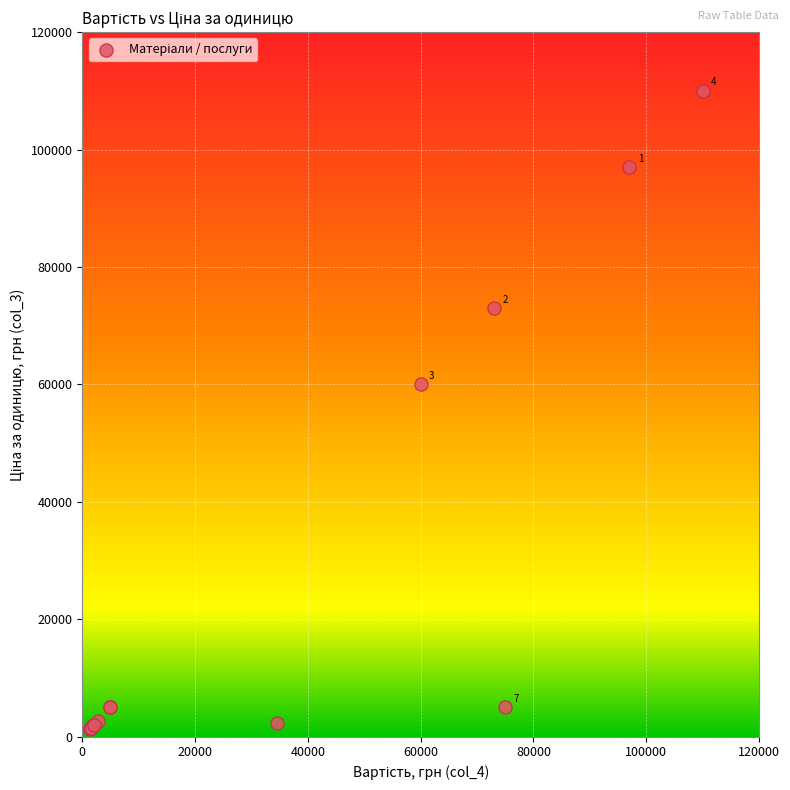

What Y value in the scatter plot is closest to 55700?

60000